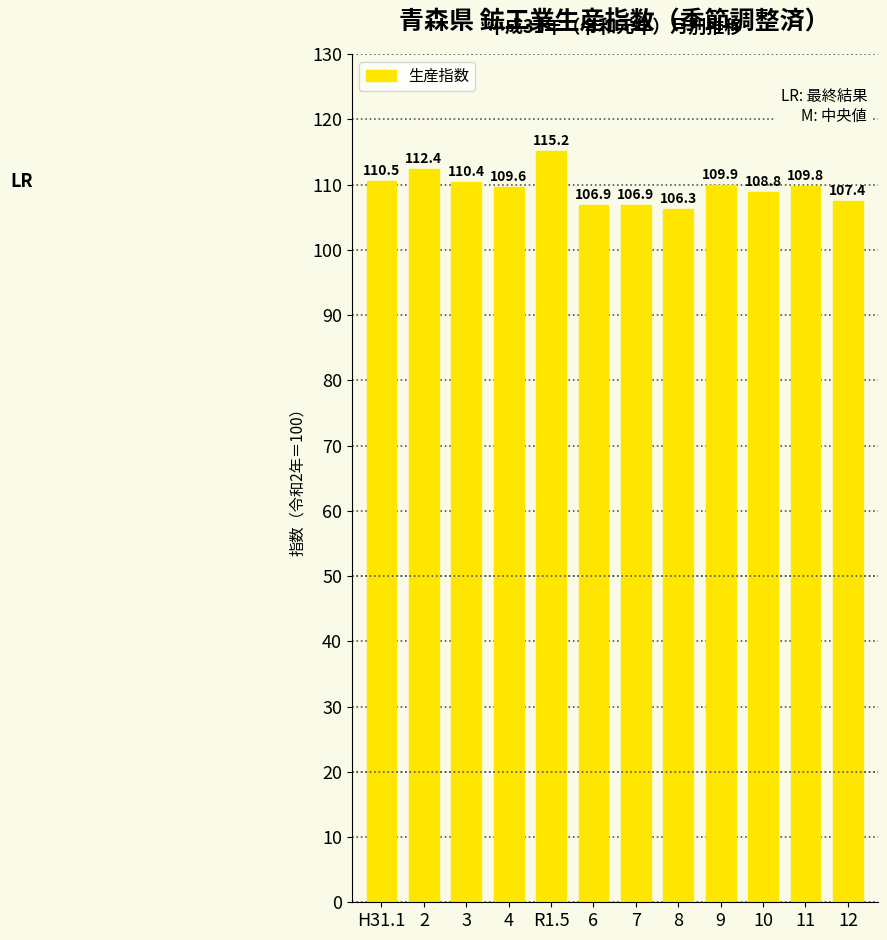

What is the minimum value shown in the chart?

106.3